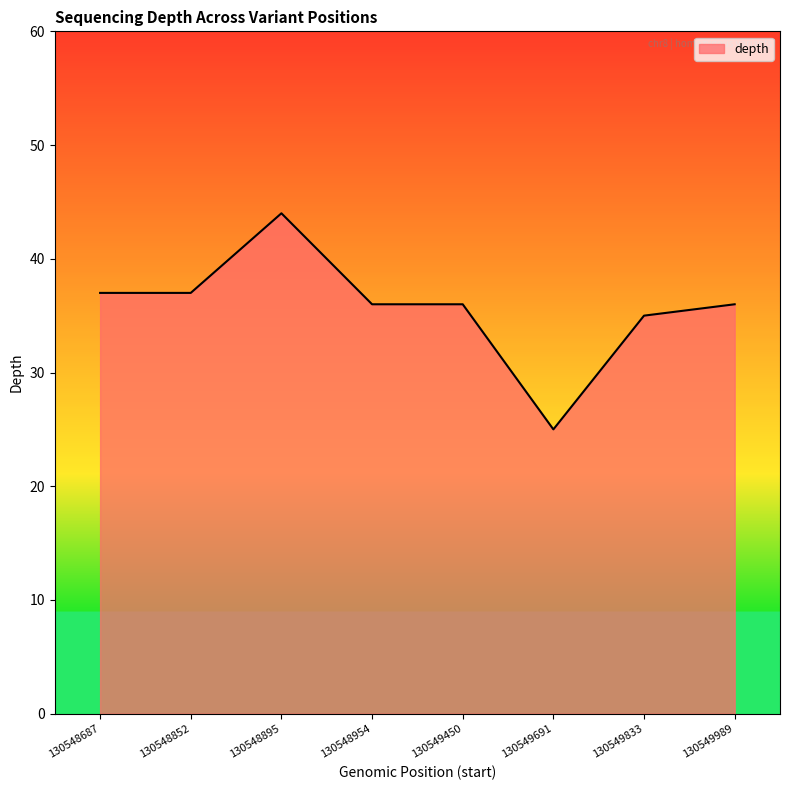

Between 130549833 and 130548852, which is larger?

130548852